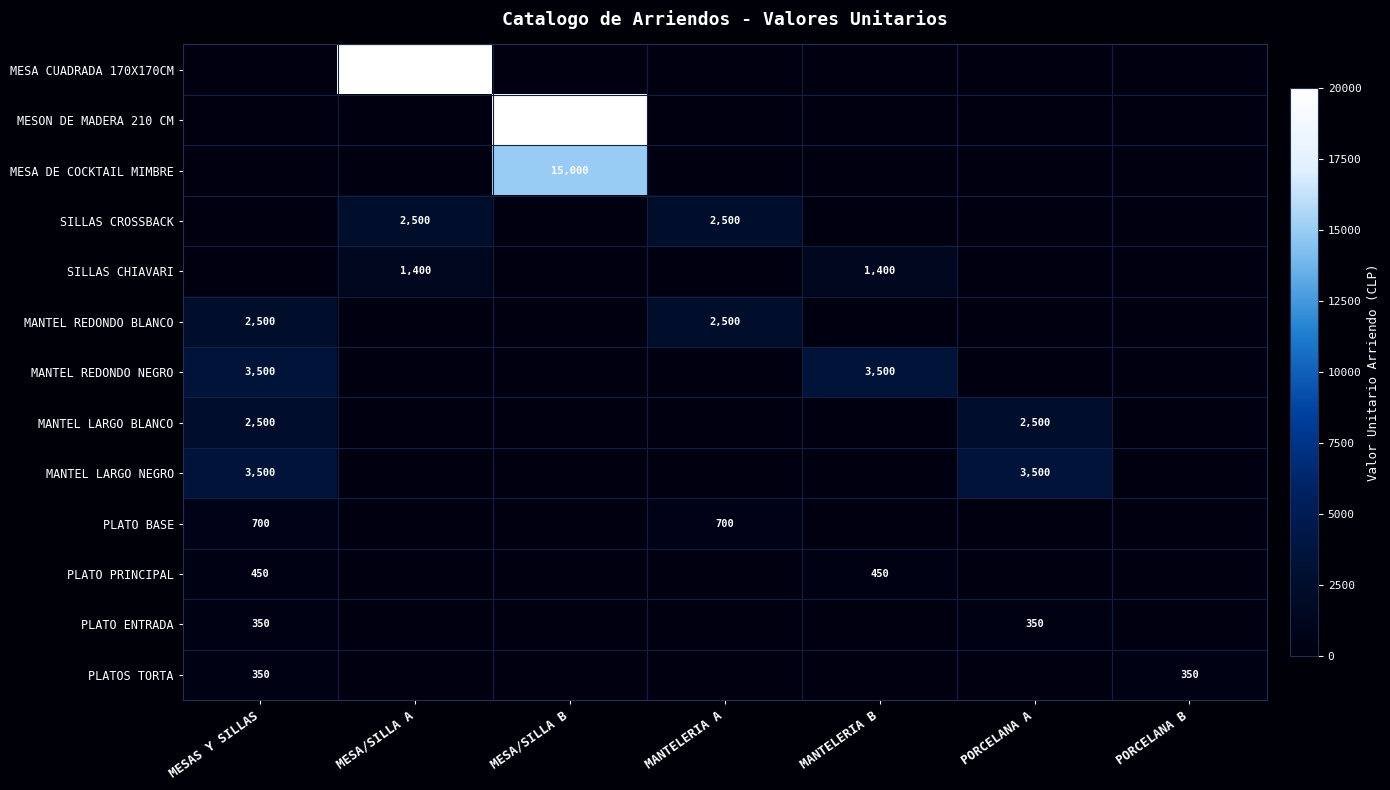

Which has a higher value, MANTELERIA B or MESA/SILLA A?

MESA/SILLA A